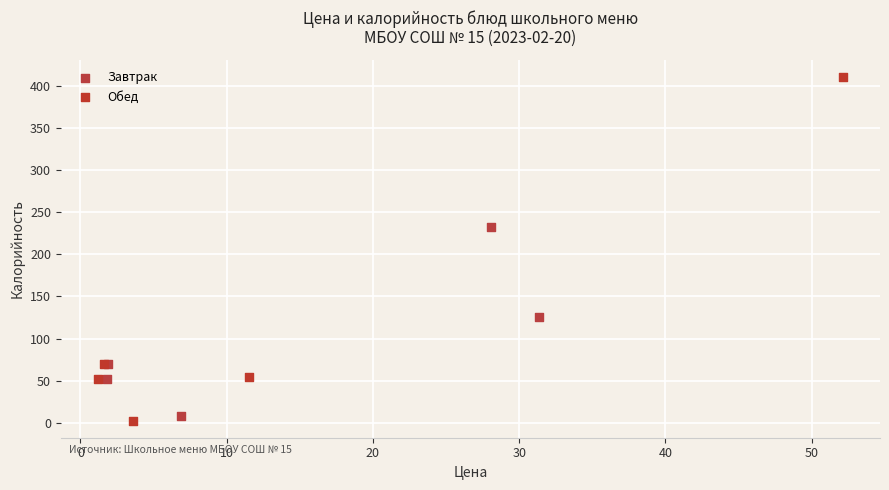

Which series has the largest Y range (max minus min)?

Обед